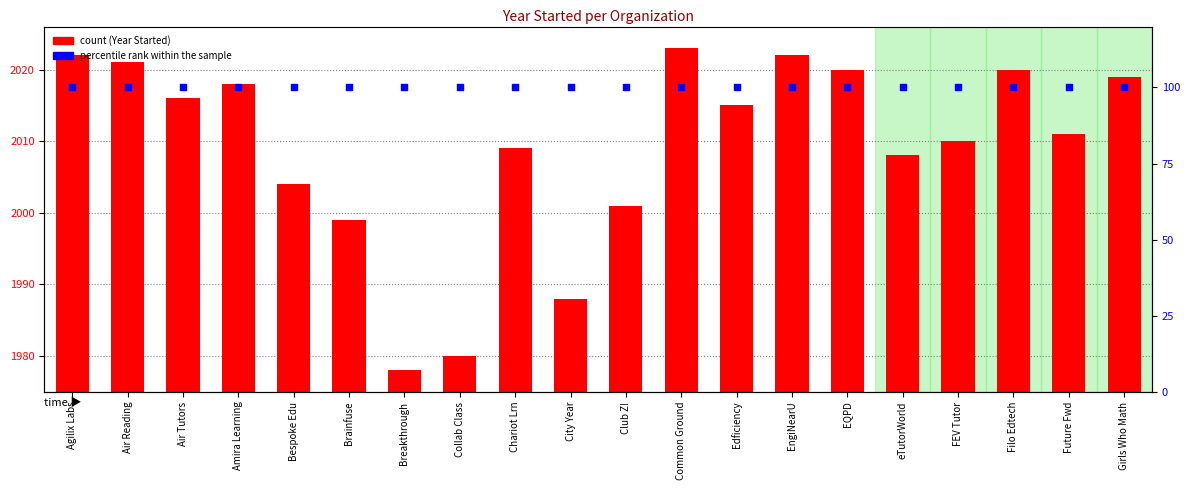

Which series has the largest Y range (max minus min)?

count